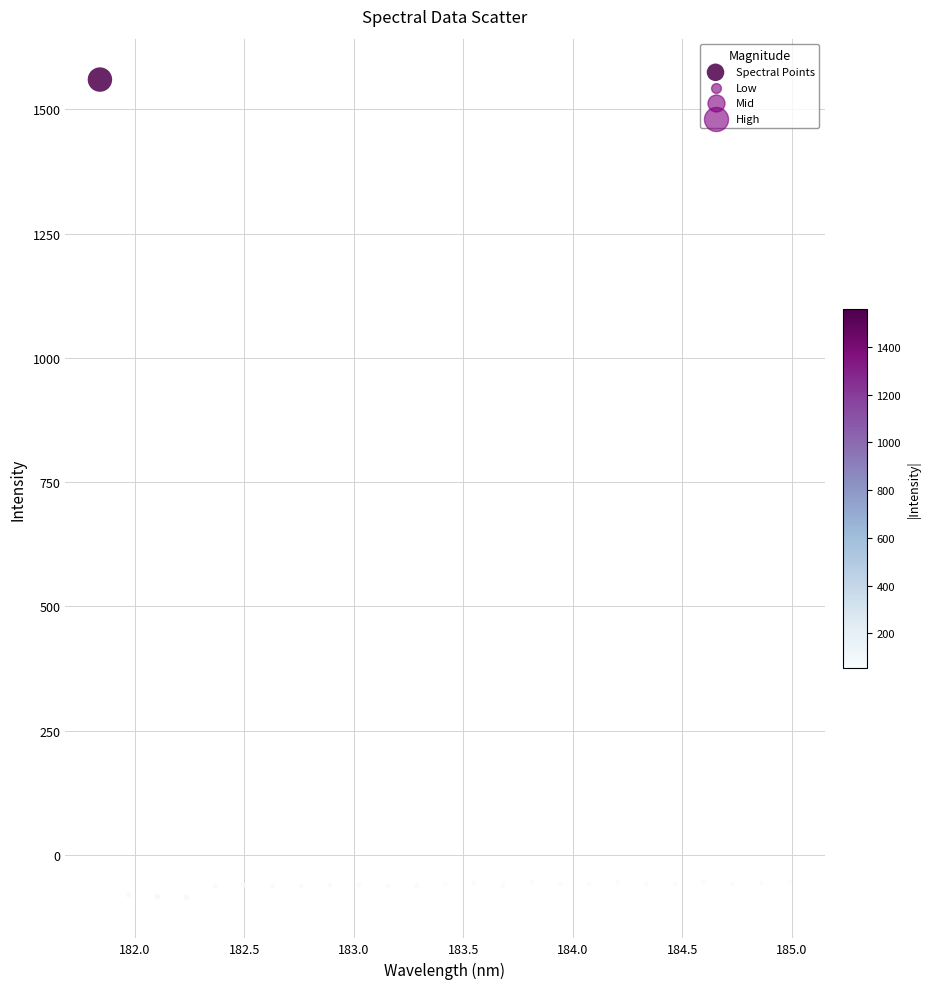

What is the range of Y values (max minus min)?

1645.1